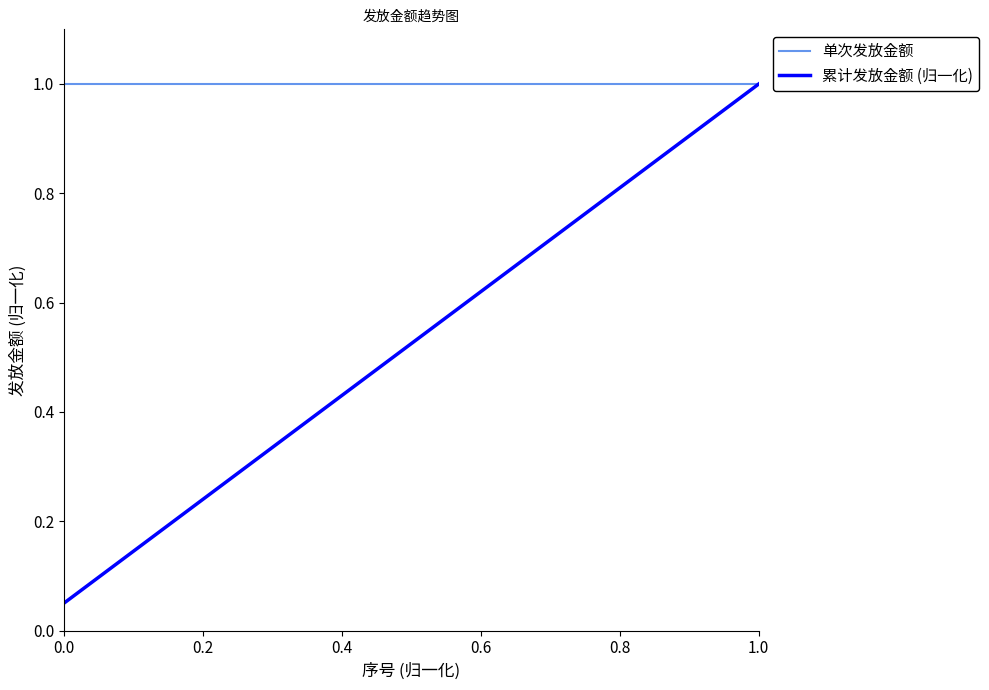

List the series in order of their overall mean, lowest first.

累计发放金额 (归一化), 单次发放金额